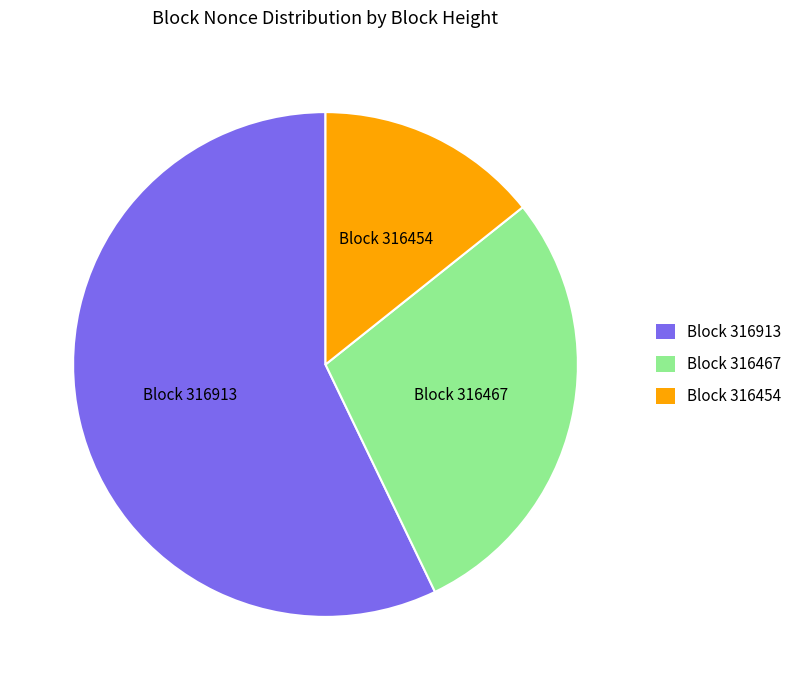

What is the smallest slice in the pie chart?

Block 316454